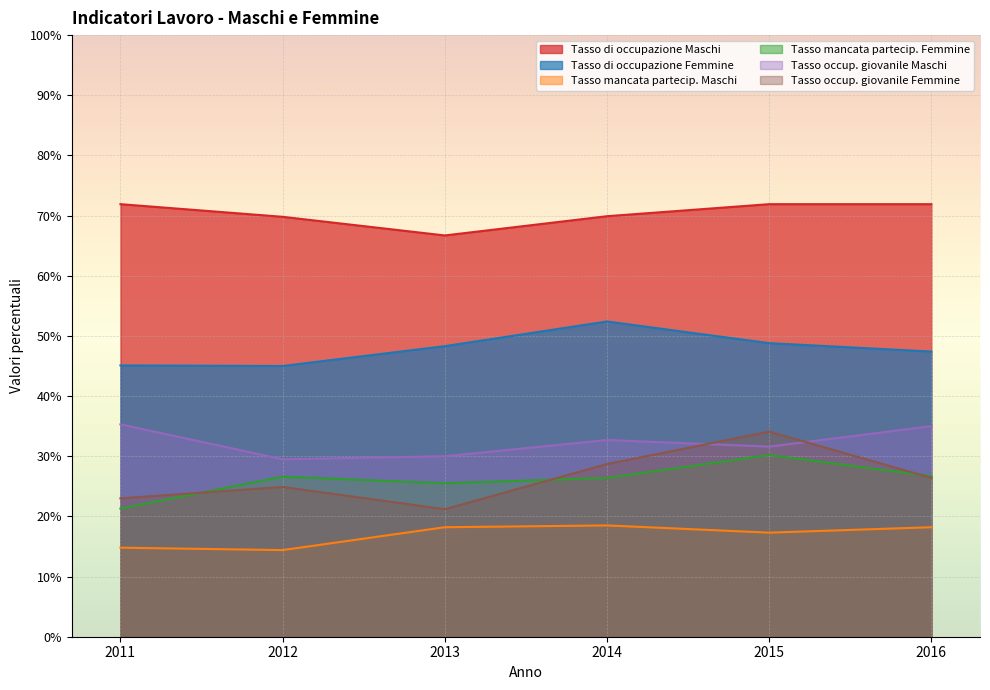

What are all the series names shown in the legend?

Tasso di occupazione Maschi, Tasso di occupazione Femmine, Tasso mancata partecip. Maschi, Tasso mancata partecip. Femmine, Tasso occup. giovanile Maschi, Tasso occup. giovanile Femmine